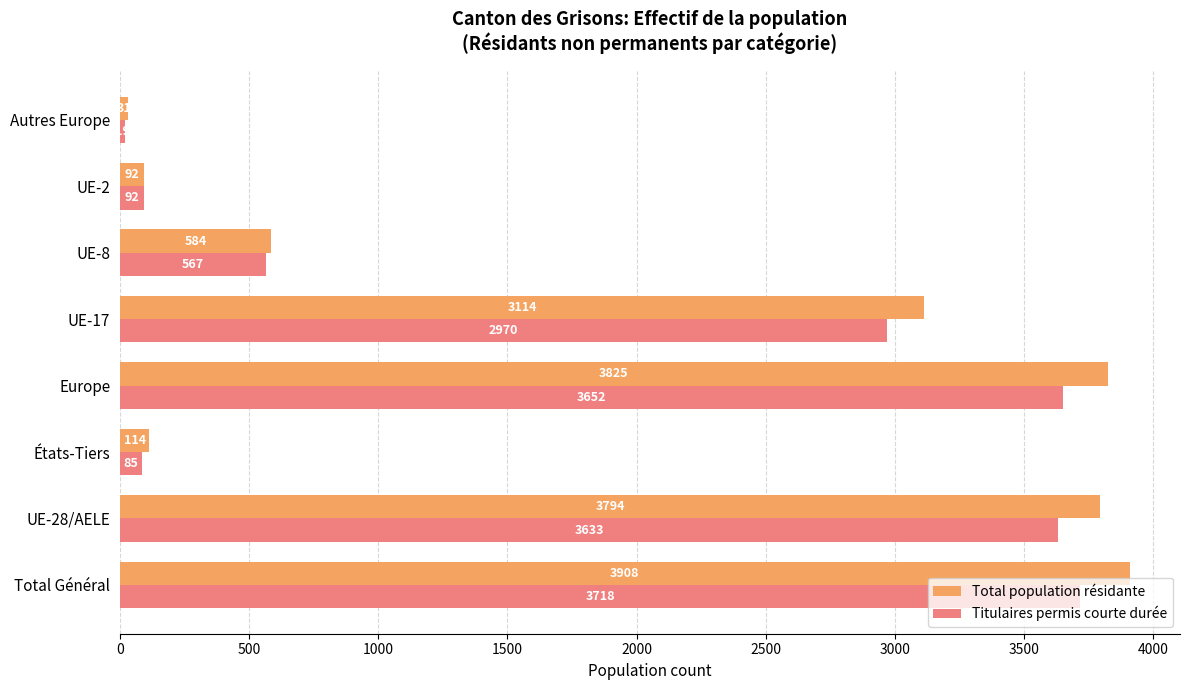

What is the difference between the Total population résidante values at UE-8 and Europe?

3241